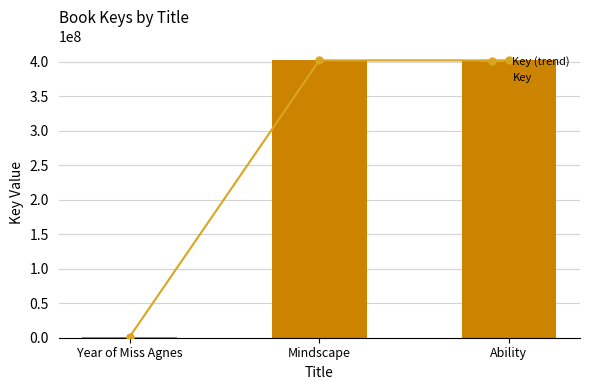

Which series has the largest range (max minus min)?

Key (trend)